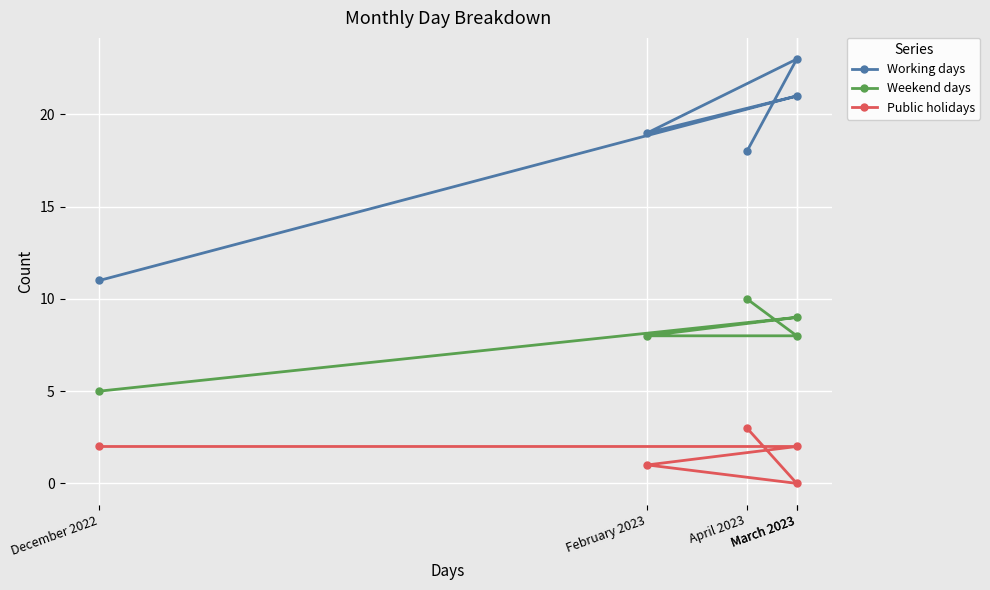

What is the label of the 2nd point from the right?

March 2023